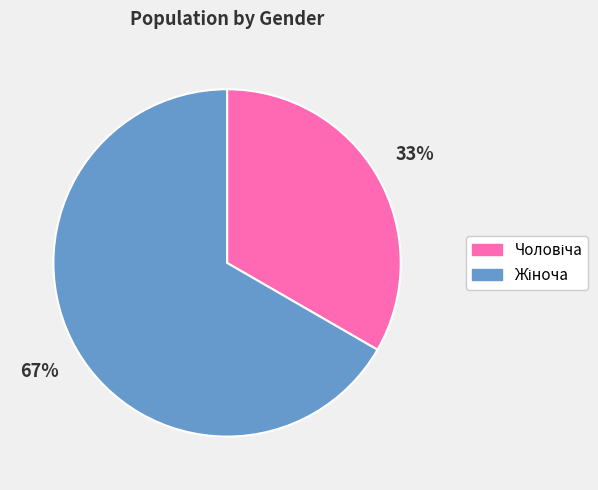

Is there any slice that represents more than half of the pie?

Yes